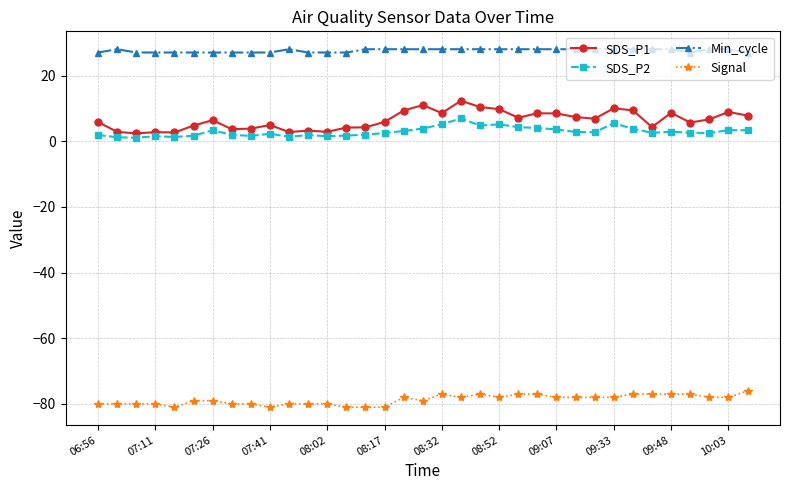

True or false: SDS_P2 and Signal cross at least once.

False